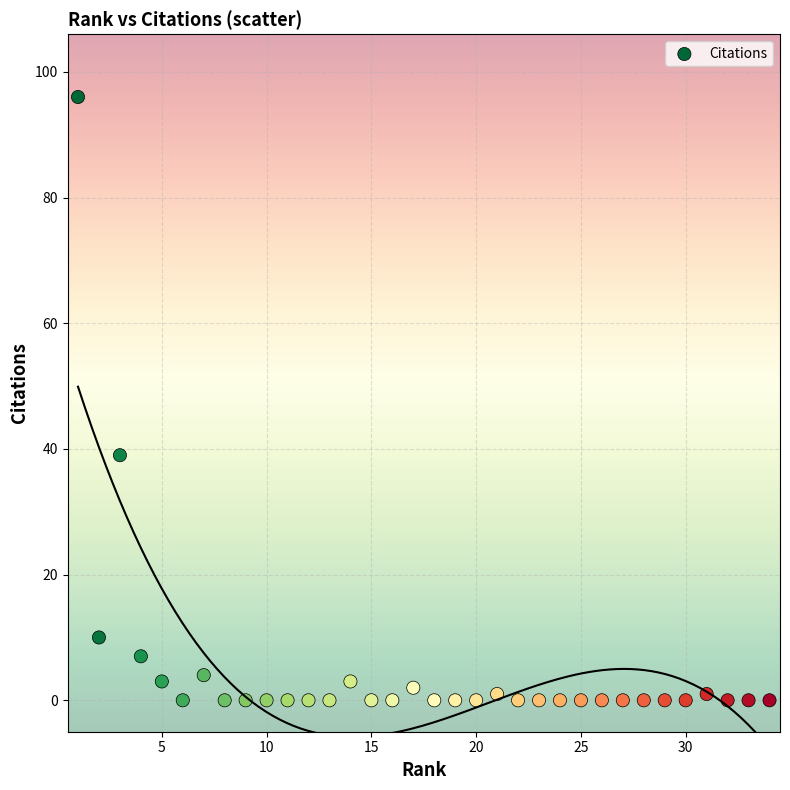

What is the range of Y values (max minus min)?

96